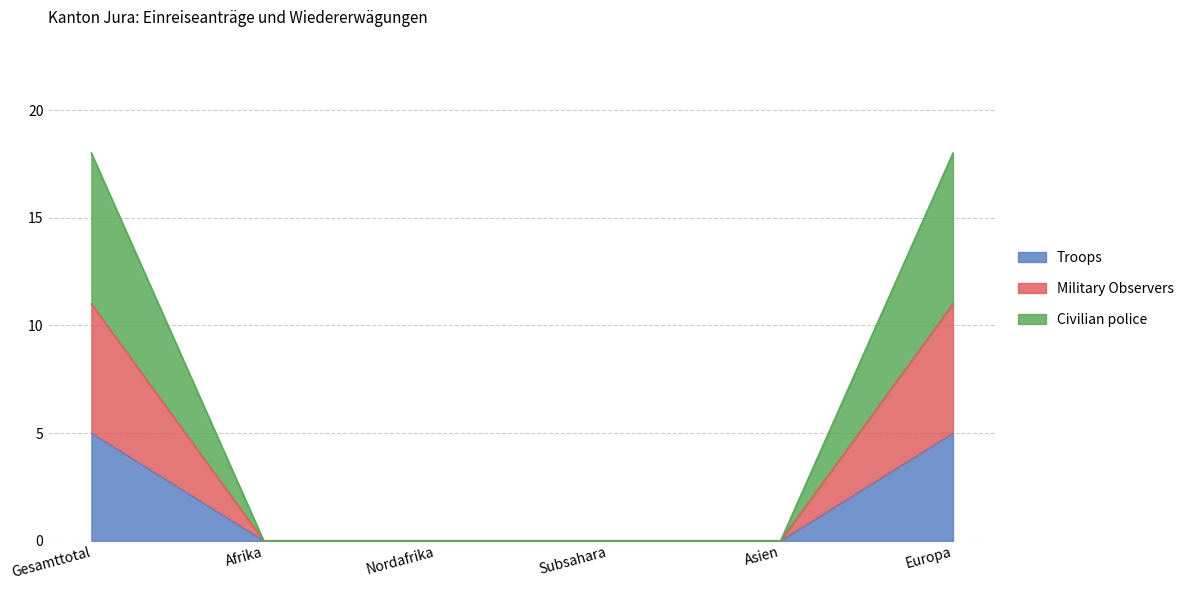

Which has a higher value, Europa or Subsahara?

Europa